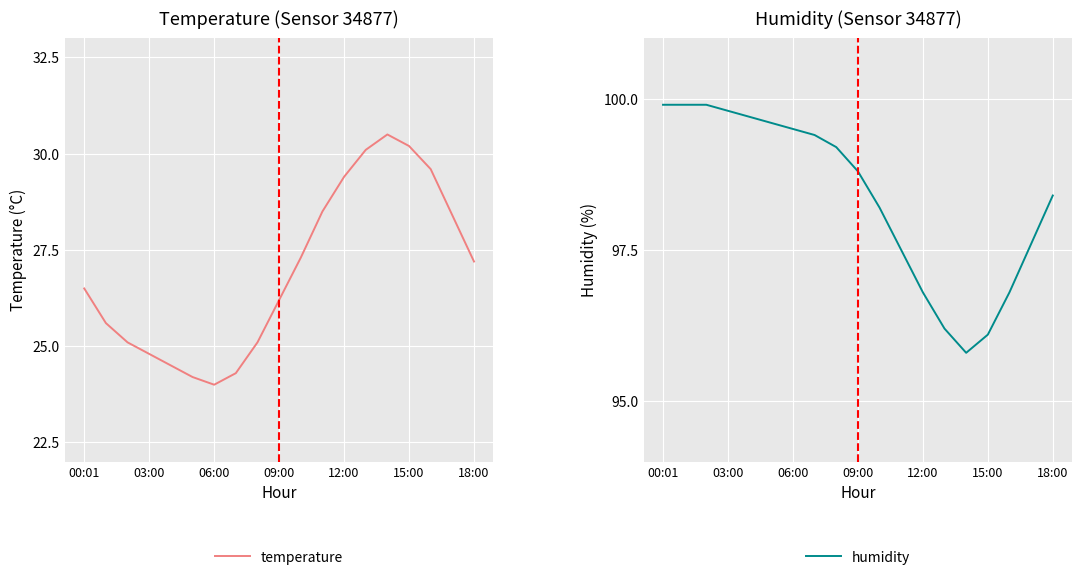

What is the highest value of the temperature series?

30.5